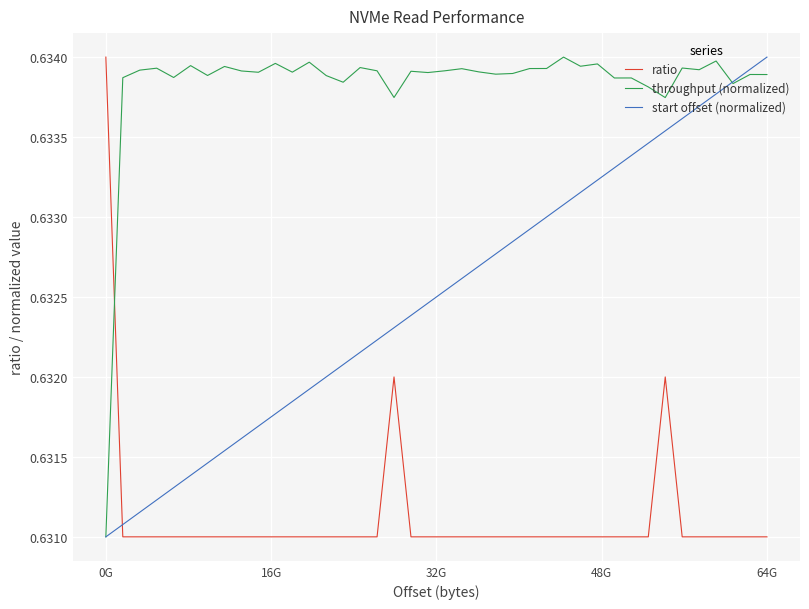

How many times do ratio and throughput (normalized) cross each other?

1